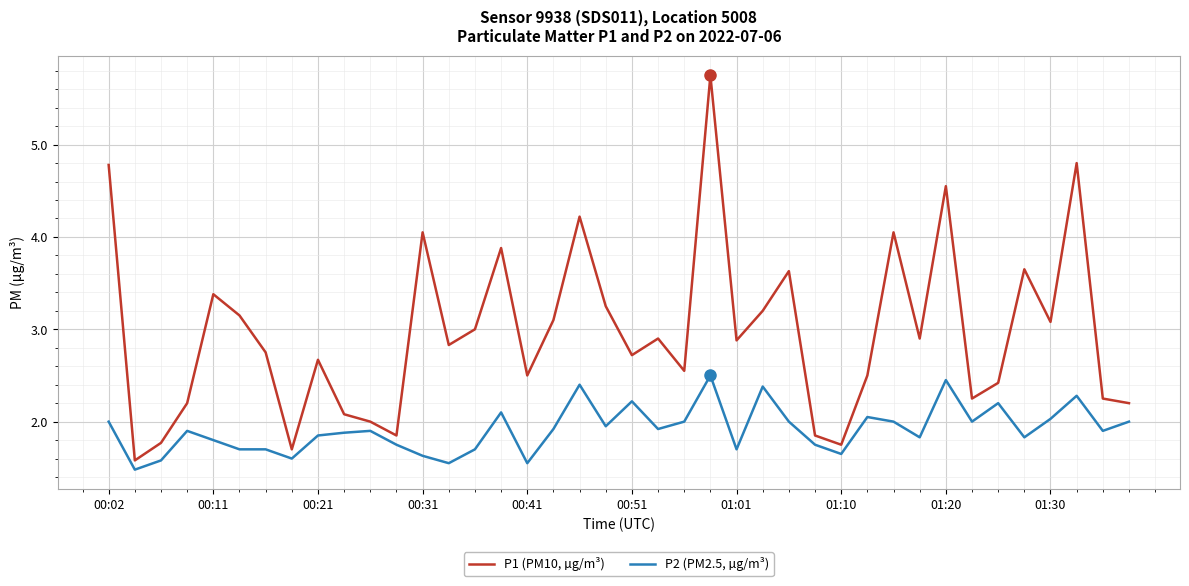

Which series has the widest spread of values?

P1 (PM10, µg/m³)